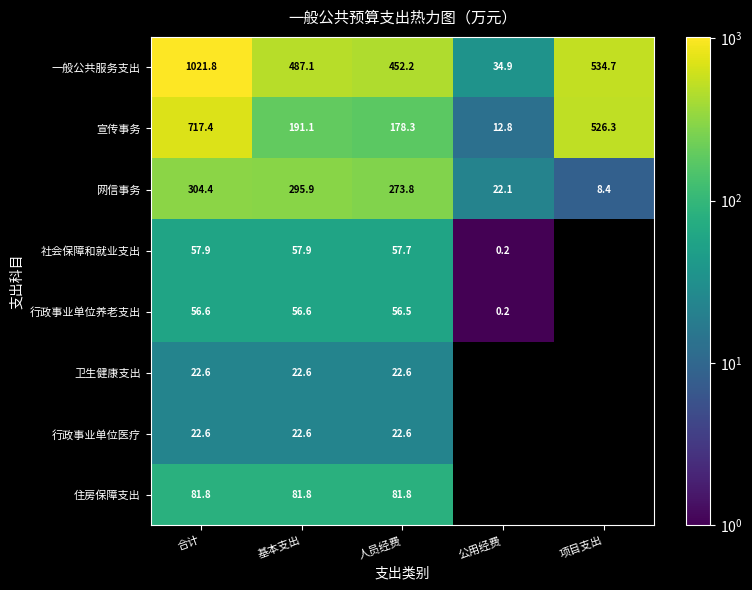

Is it true that 住房保障支出 equals 81.8 at 人员经费?

True